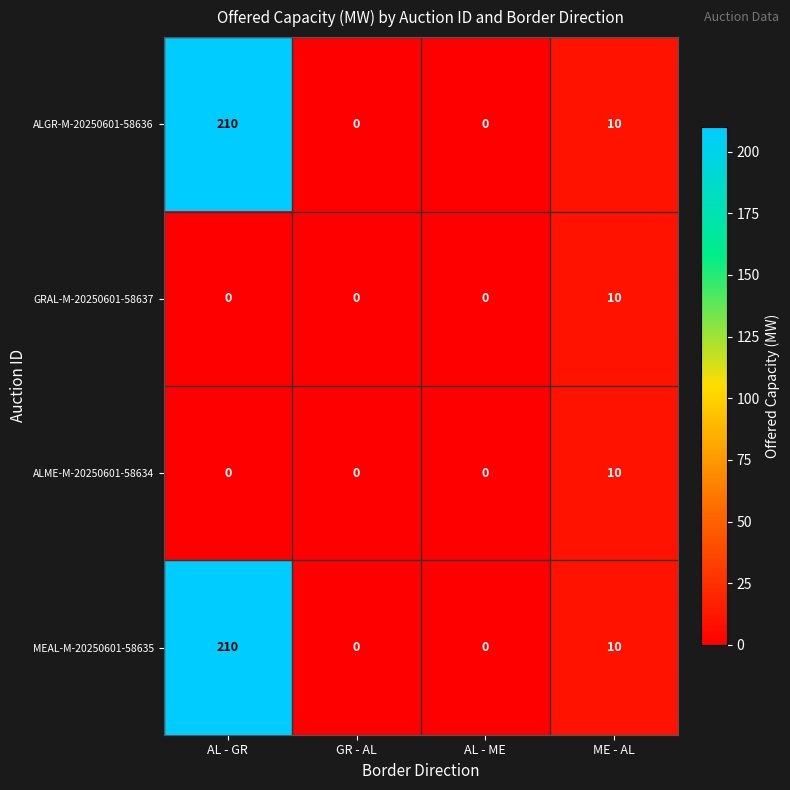

How many values in MEAL-M-20250601-58635 are above zero?

2